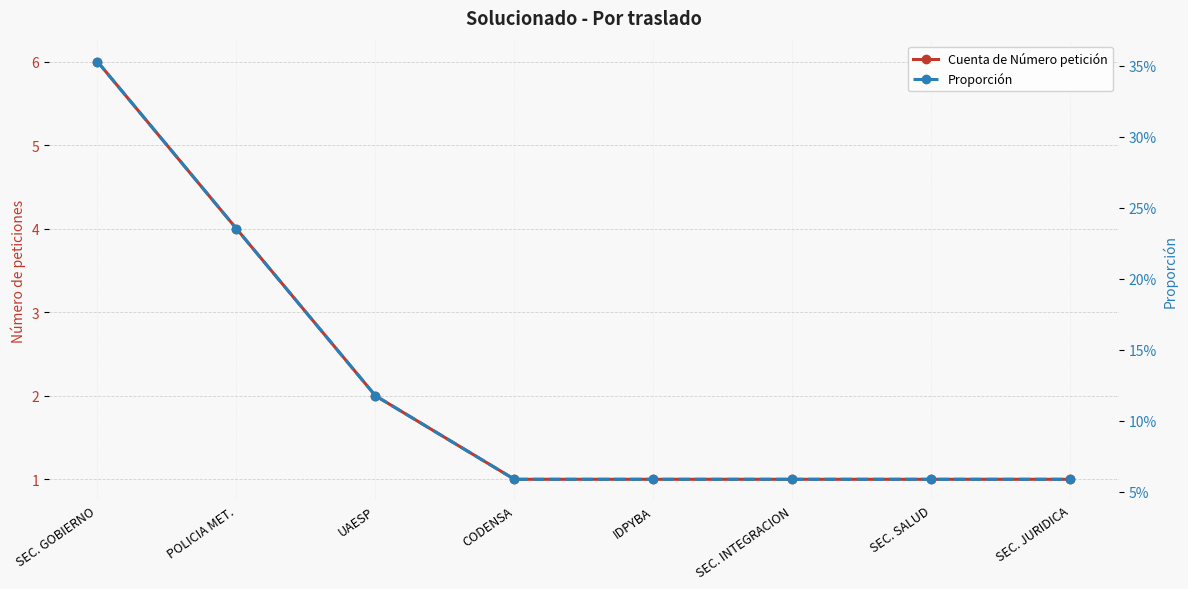

How many lines are shown in the chart?

2